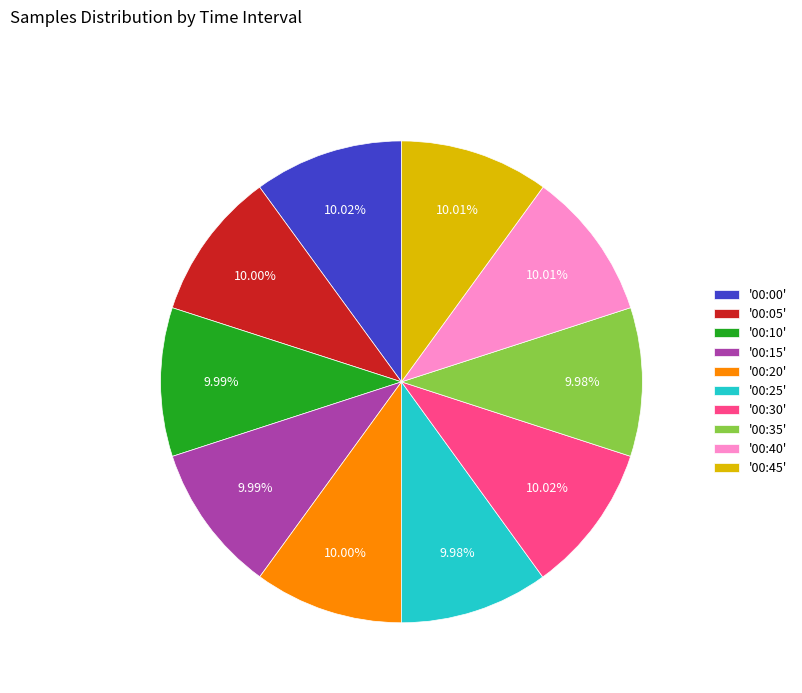

Approximately how many times larger is the value at '00:40' compared to '00:30'?

1.0